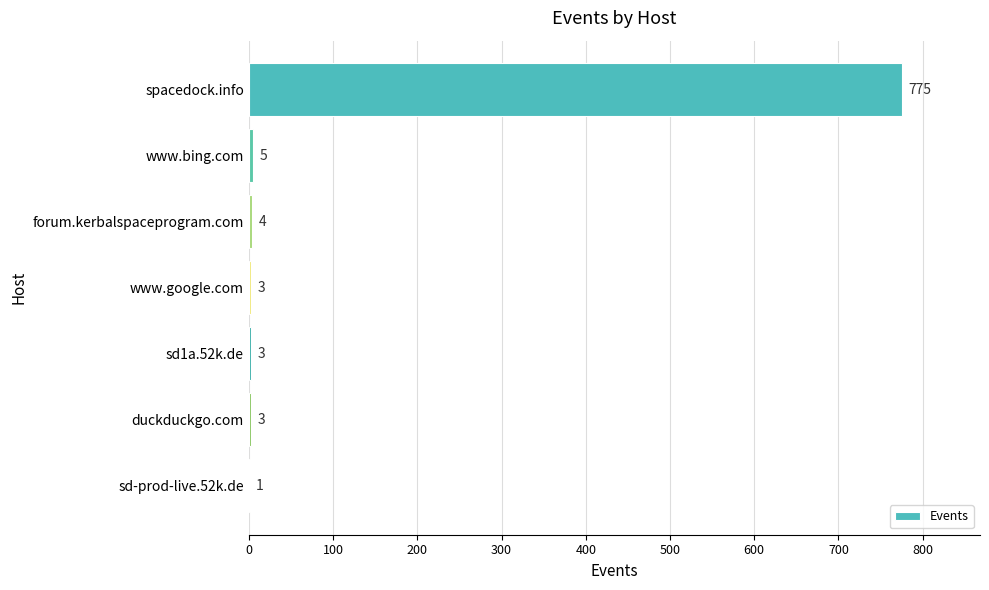

What is the sum of the values at www.bing.com and sd1a.52k.de?

8